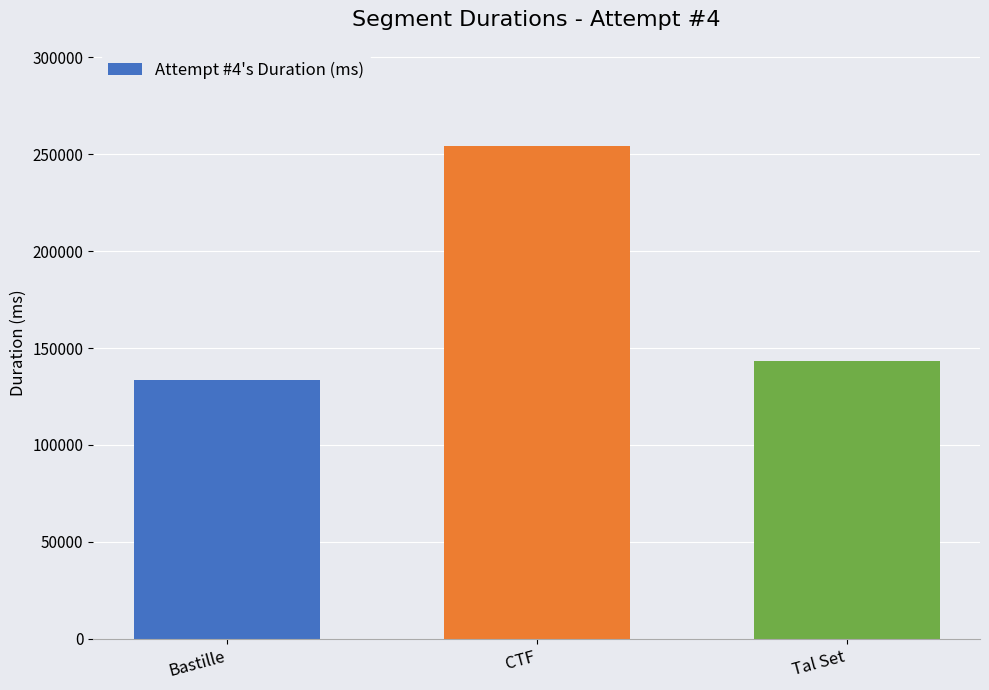

What is the smallest value displayed?

133338